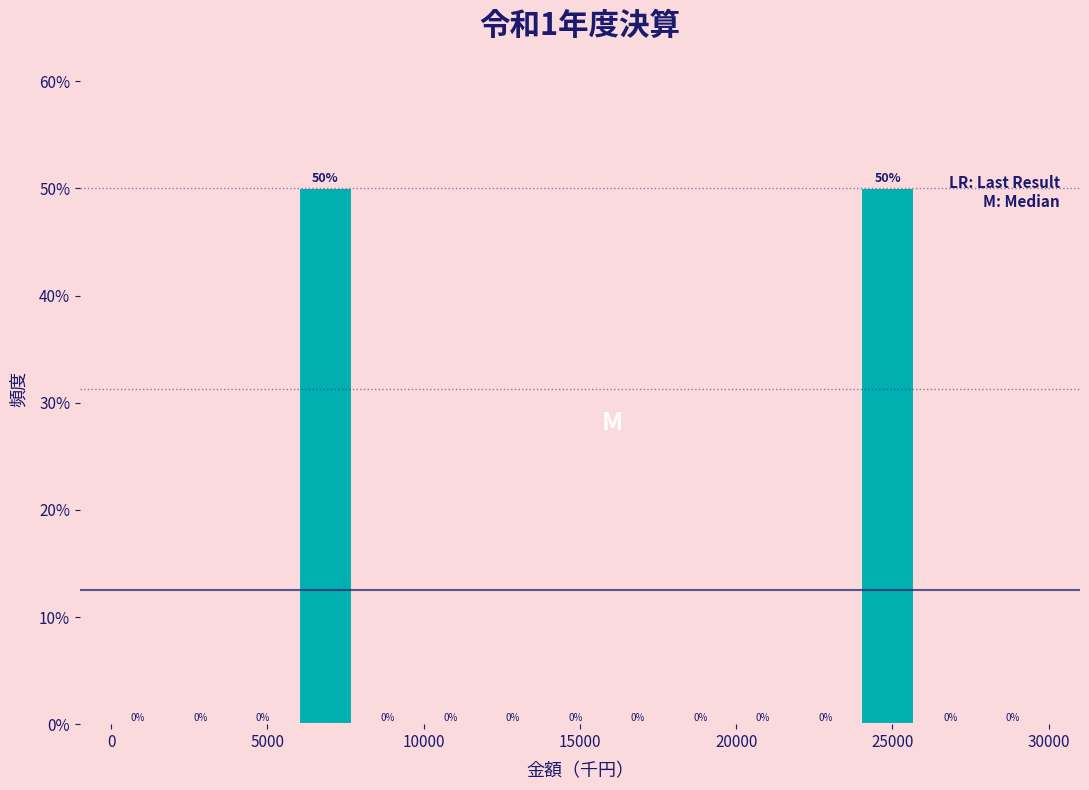

Reading left to right, transcribe this chart: for each bar, give the range it covers on the x-axis and its height.

0 to 2000: 0
2000 to 4000: 0
4000 to 6000: 0
6000 to 8000: 50
8000 to 10000: 0
10000 to 12000: 0
12000 to 14000: 0
14000 to 16000: 0
16000 to 18000: 0
18000 to 20000: 0
20000 to 22000: 0
22000 to 24000: 0
24000 to 26000: 50
26000 to 28000: 0
28000 to 30000: 0